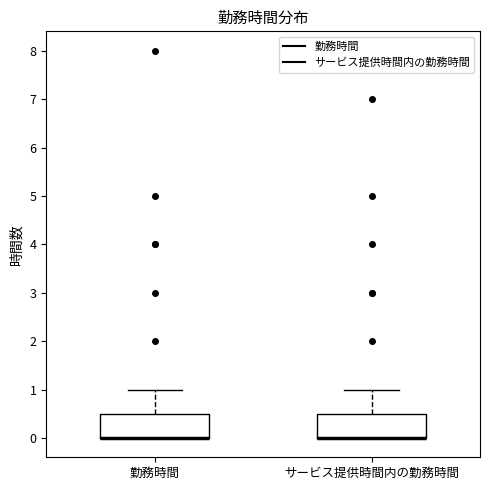

Where is the upper edge of the box for サービス提供時間内の勤務時間 on the y-axis? The values are not printed on the chart, so give them approximately, as read against the axis.

0.5